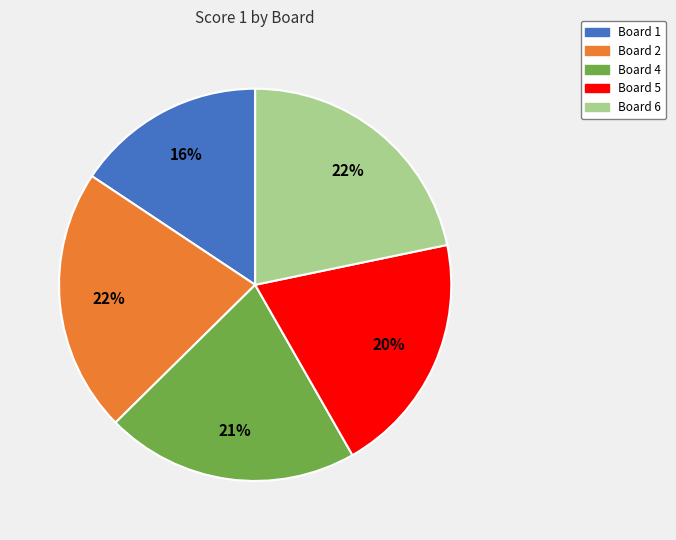

To the nearest percent, what is the average slice percentage?

20%